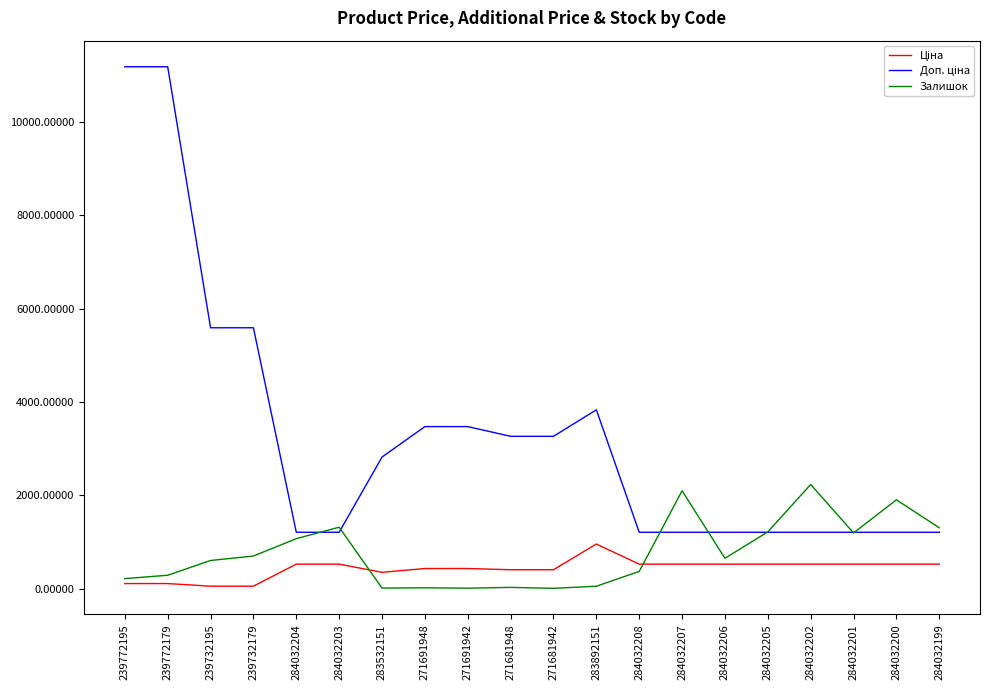

What is the difference between the highest and lowest values at 284032200?

1376.8